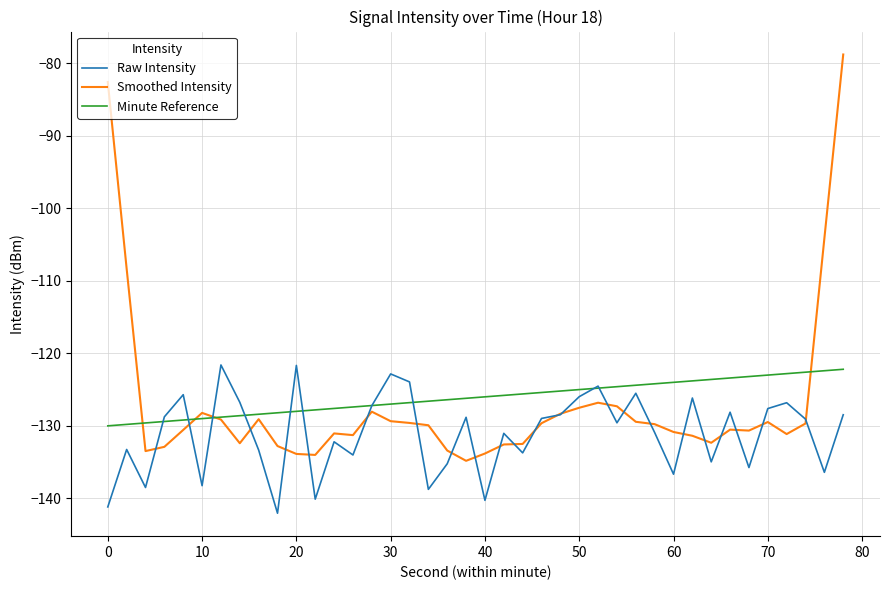

Rank the series by their average value, from highest to lowest.

Minute Reference, Smoothed Intensity, Raw Intensity